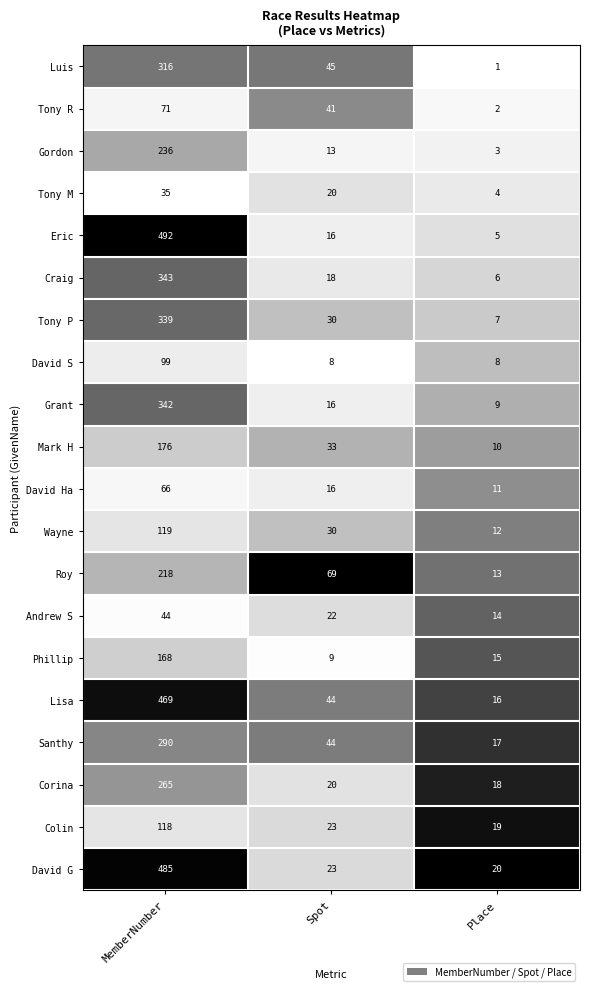

True or false: Tony M has a value of 58 at MemberNumber.

False